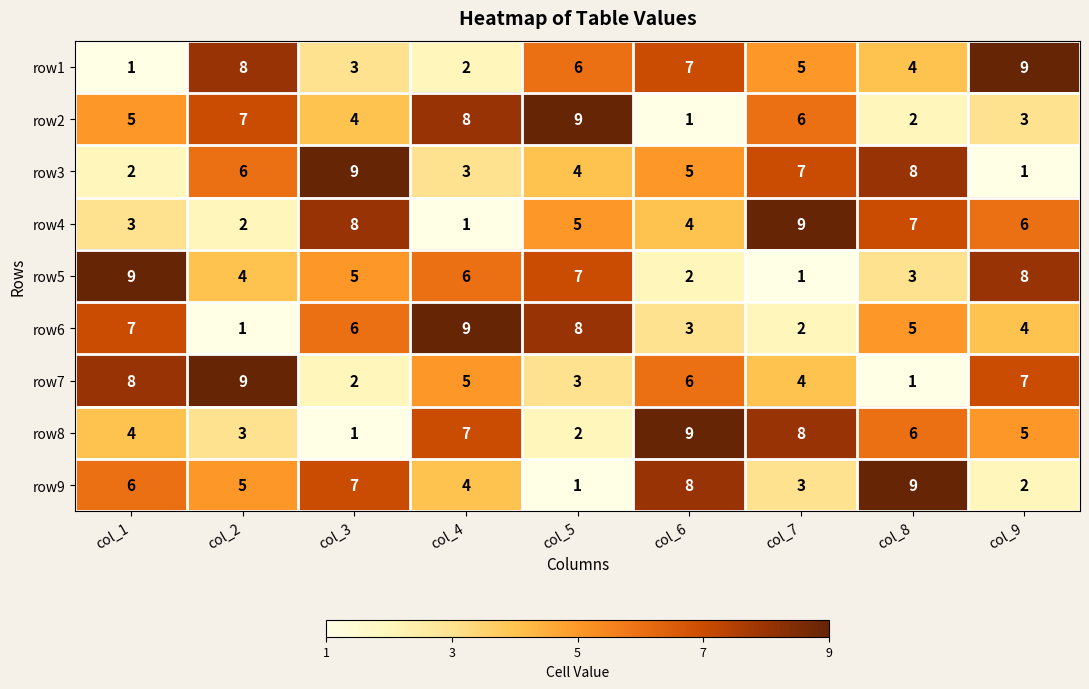

What is the difference between the maximum and second lowest values in the row4 series?

7